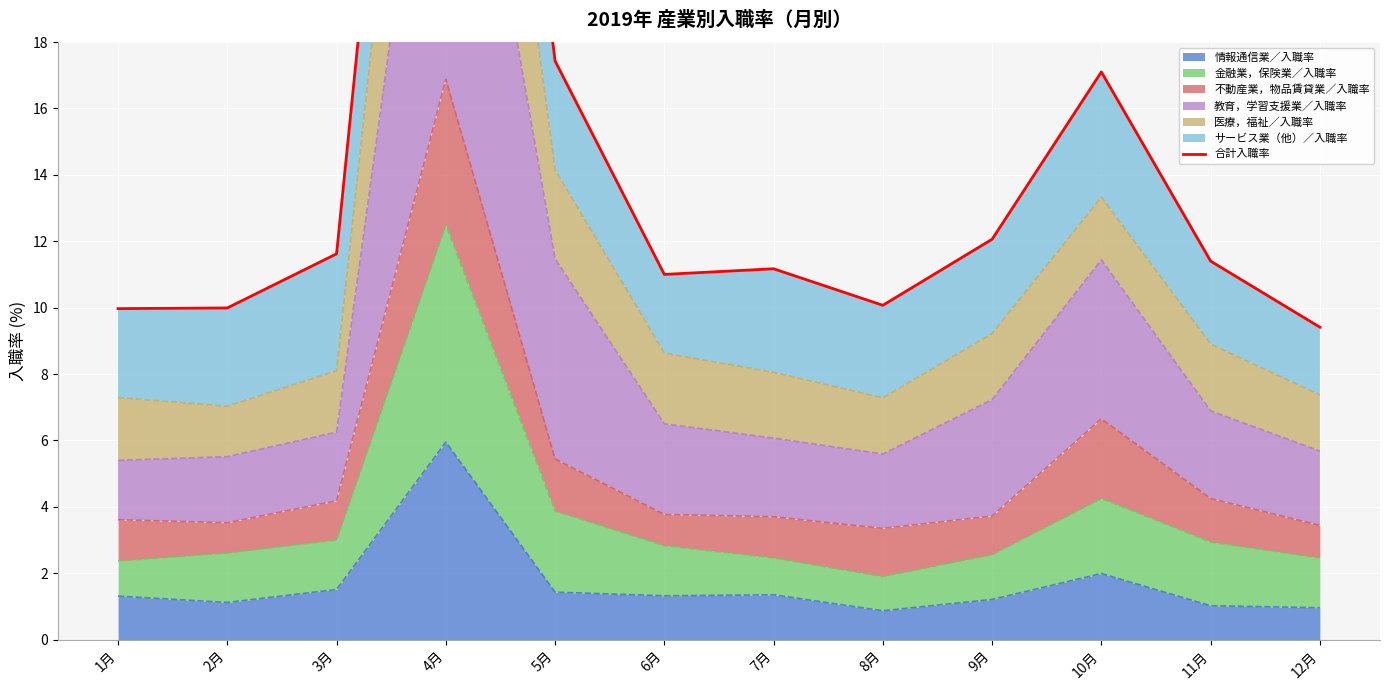

Reading left to right, list all the values displayed in this chart.

1月=10.0	2月=10.0	3月=11.6	4月=44.2	5月=17.4	6月=11.0	7月=11.2	8月=10.1	9月=12.1	10月=17.1	11月=11.4	12月=9.4